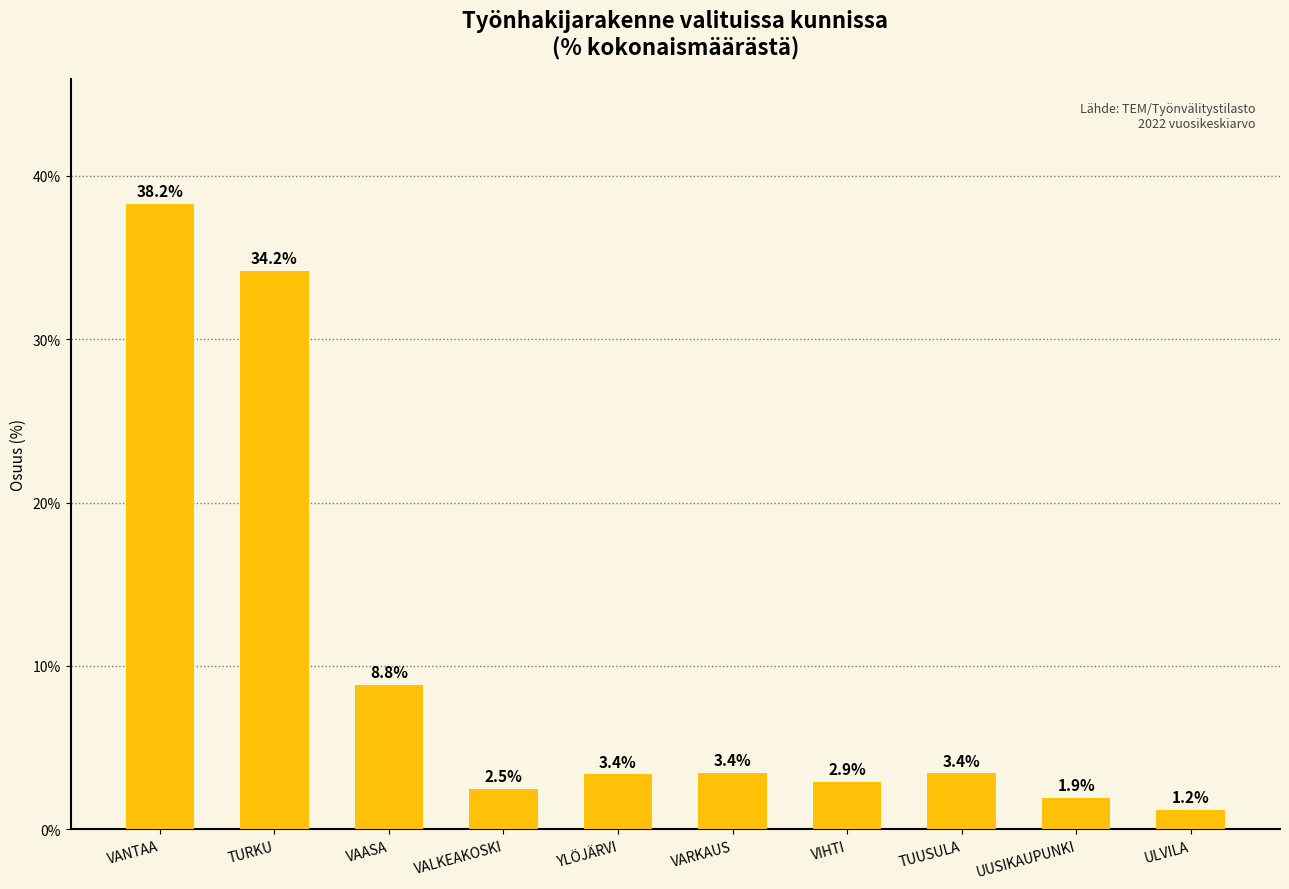

True or false: the data shows 0.9 at VIHTI.

False